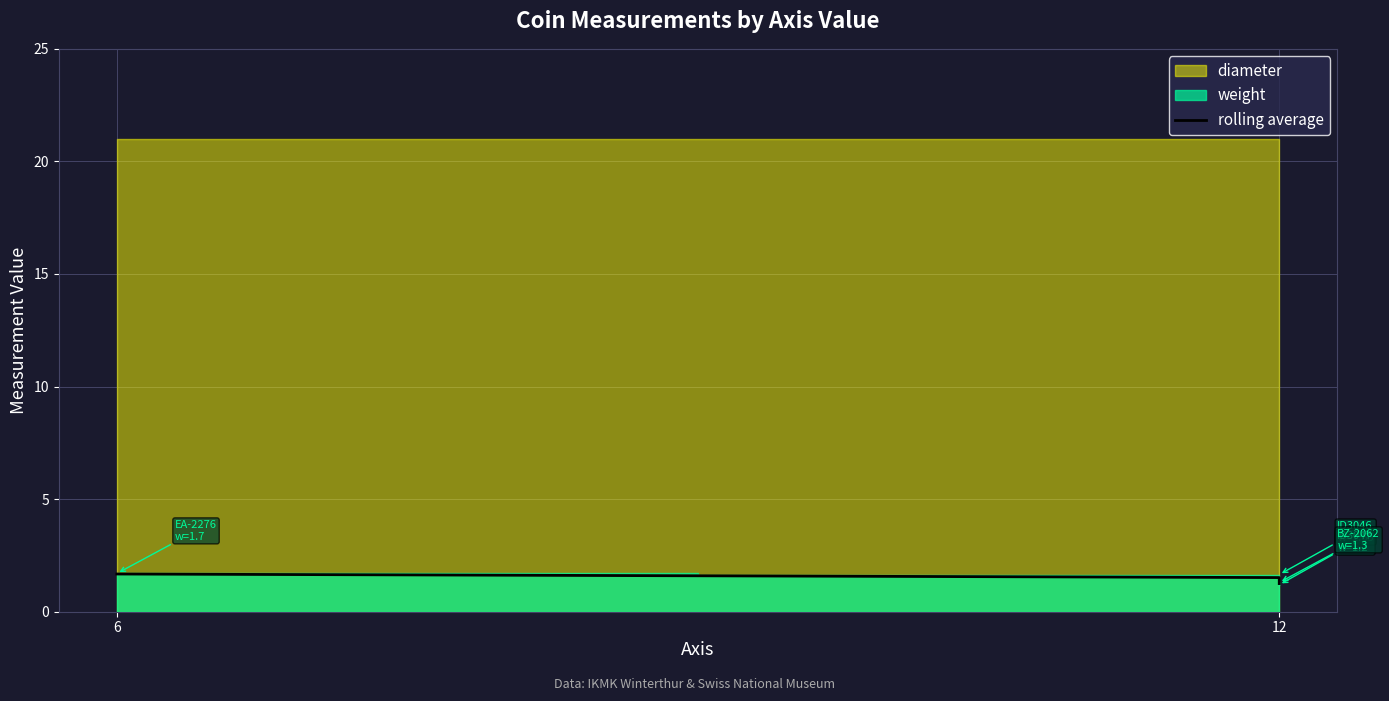

Reading left to right, extract all data points from this chart.

1.7	1.5	1.4	1.2